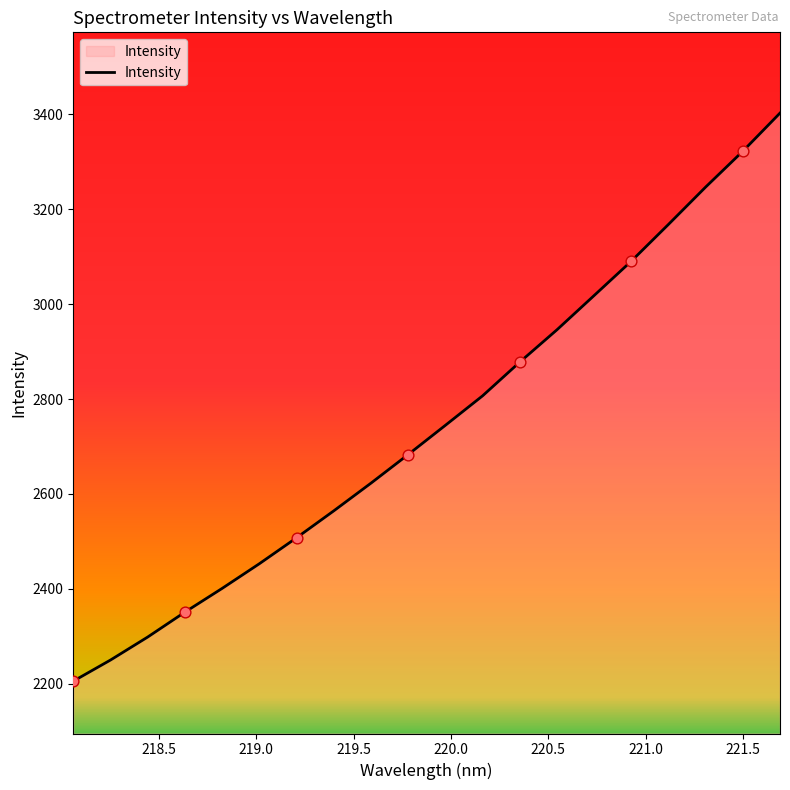

What is the smallest value displayed?

2205.6